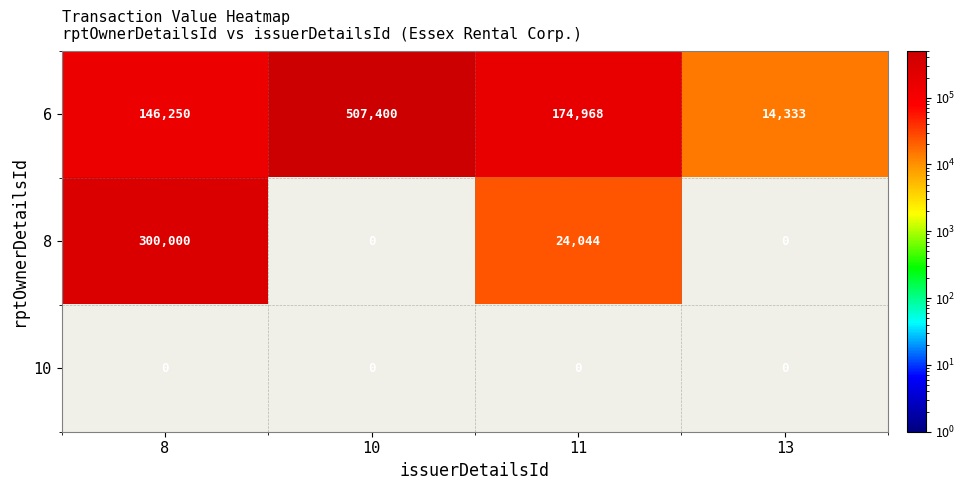

Is it true that 6 equals 507400 at 10?

True